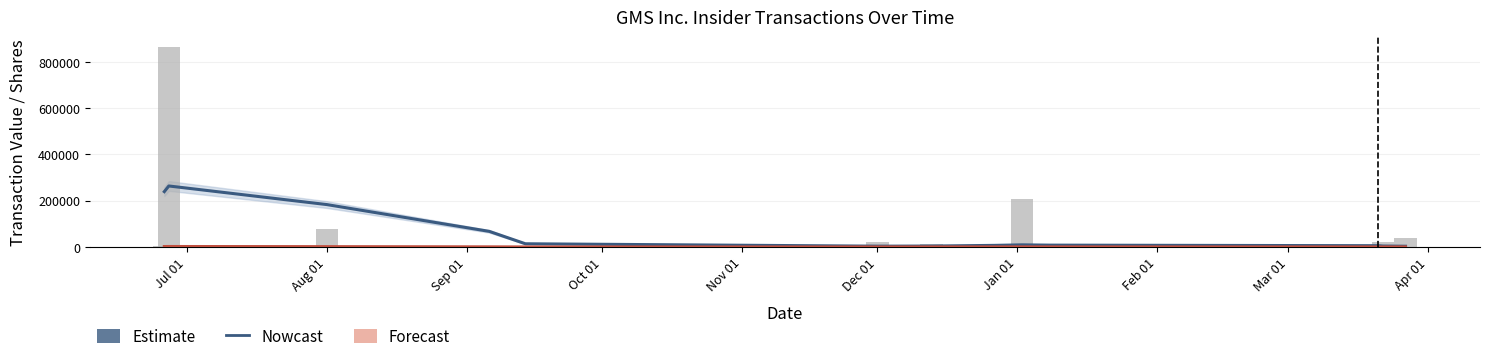

How many values in the Estimate series are below 288?

6